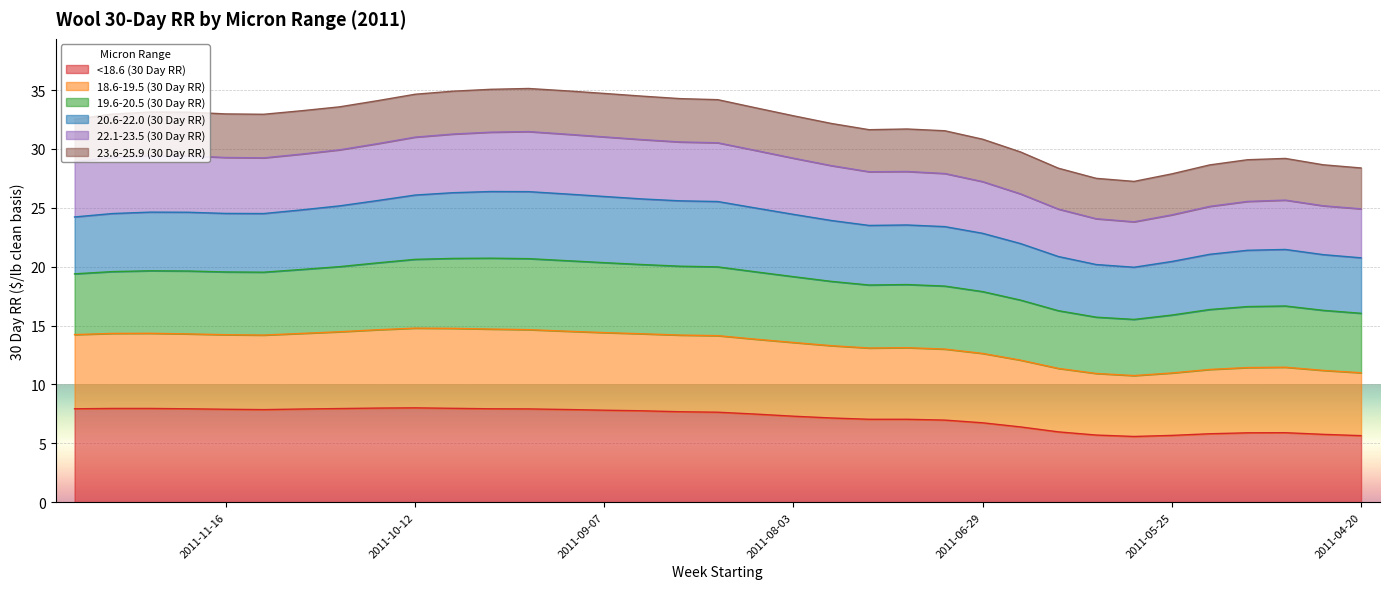

What is the highest value of the <18.6 (30 Day RR) series?

8.0